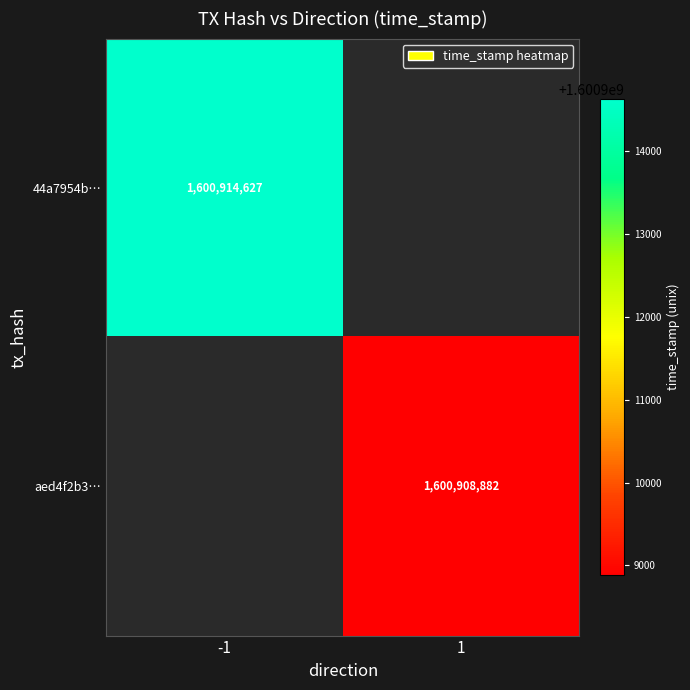

Is it true that aed4f2b3… equals 752742893 at 1?

False